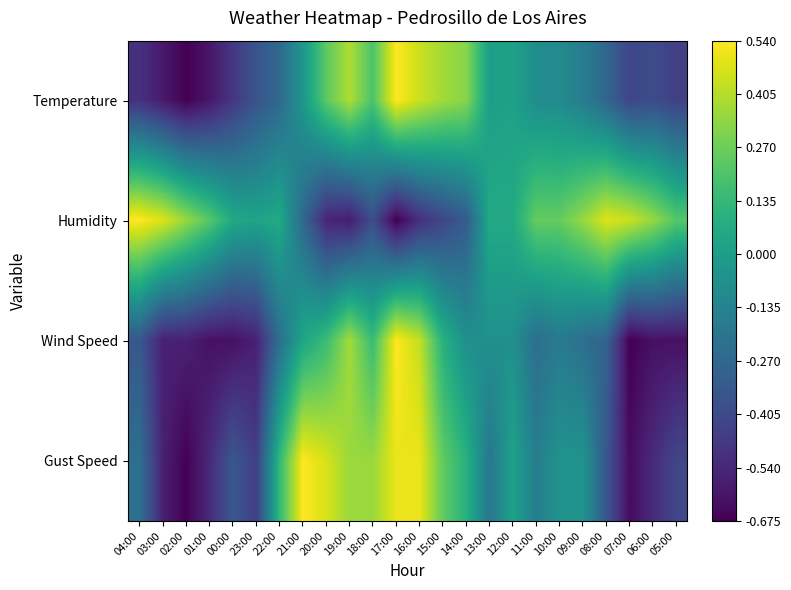

Reading right to left, transcribe all the data shown in this chart.

Temperature: 05:00=-0.4	06:00=-0.4	07:00=-0.4	08:00=-0.3	09:00=-0.2	10:00=-0.1	11:00=-0.1	12:00=0.0	13:00=0.0	14:00=0.3	15:00=0.4	16:00=0.4	17:00=0.5	18:00=0.2	19:00=0.4	20:00=0.2	21:00=-0.0	22:00=-0.3	23:00=-0.4	00:00=-0.5	01:00=-0.6	02:00=-0.7	03:00=-0.6	04:00=-0.5
Humidity: 05:00=0.2	06:00=0.3	07:00=0.4	08:00=0.5	09:00=0.3	10:00=0.3	11:00=0.3	12:00=0.1	13:00=0.1	14:00=-0.3	15:00=-0.4	16:00=-0.5	17:00=-0.7	18:00=-0.4	19:00=-0.6	20:00=-0.5	21:00=-0.3	22:00=0.1	23:00=0.0	00:00=0.1	01:00=0.2	02:00=0.3	03:00=0.5	04:00=0.5
Wind Speed: 05:00=-0.6	06:00=-0.6	07:00=-0.7	08:00=-0.3	09:00=-0.2	10:00=-0.2	11:00=-0.2	12:00=-0.1	13:00=-0.1	14:00=-0.1	15:00=0.1	16:00=0.4	17:00=0.5	18:00=0.2	19:00=0.4	20:00=0.2	21:00=0.0	22:00=-0.2	23:00=-0.6	00:00=-0.6	01:00=-0.6	02:00=-0.6	03:00=-0.6	04:00=-0.3
Gust Speed: 05:00=-0.4	06:00=-0.5	07:00=-0.6	08:00=-0.3	09:00=-0.0	10:00=-0.0	11:00=-0.2	12:00=0.0	13:00=-0.2	14:00=0.1	15:00=0.2	16:00=0.5	17:00=0.5	18:00=0.4	19:00=0.4	20:00=0.5	21:00=0.5	22:00=0.1	23:00=-0.5	00:00=-0.3	01:00=-0.5	02:00=-0.7	03:00=-0.6	04:00=-0.2